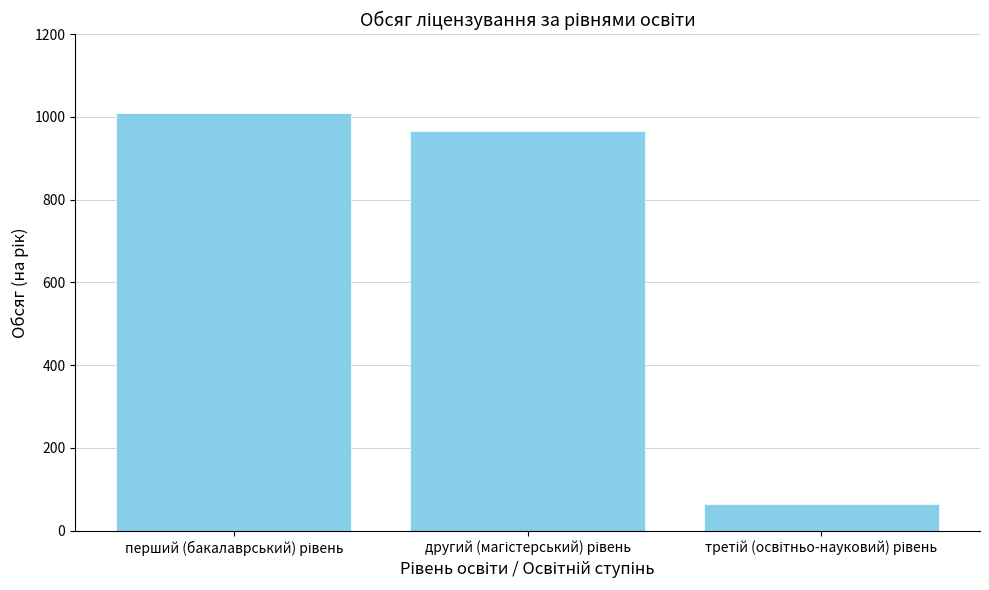

What is the smallest value displayed?

65